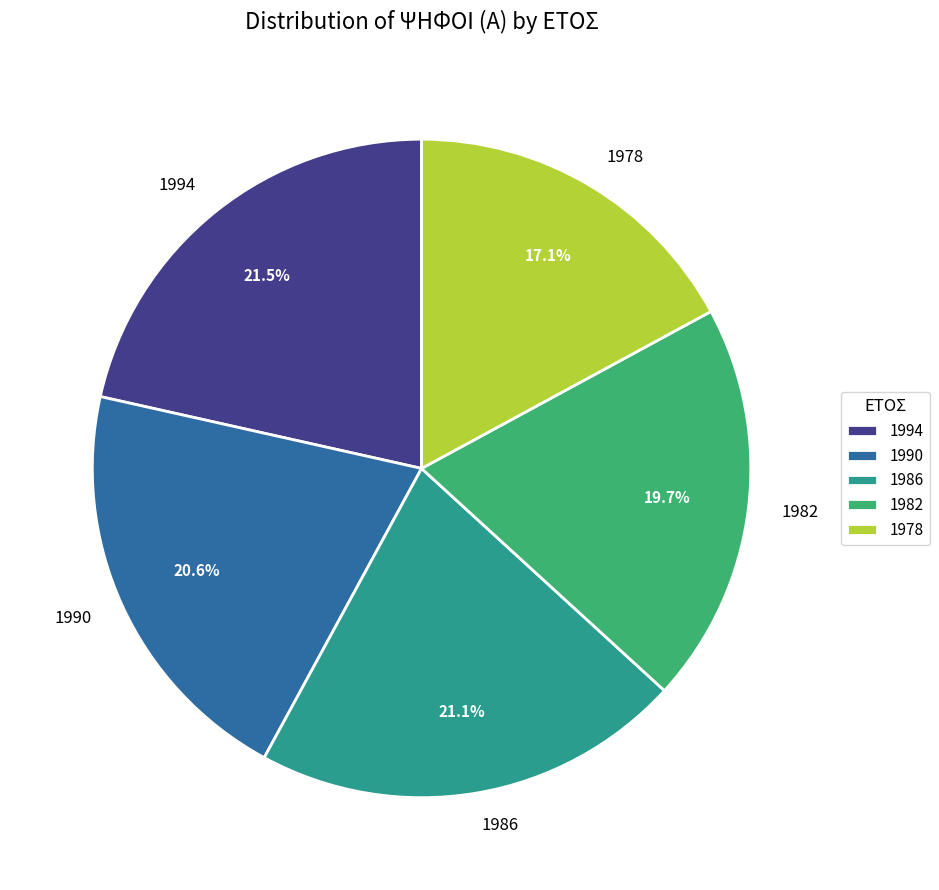

Is the sum of 1990 and 1986 greater than half?

No